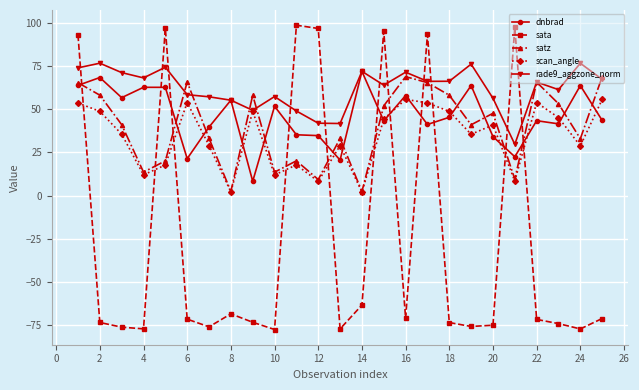

Which series has the largest total across all categories?

rade9_aggzone_norm